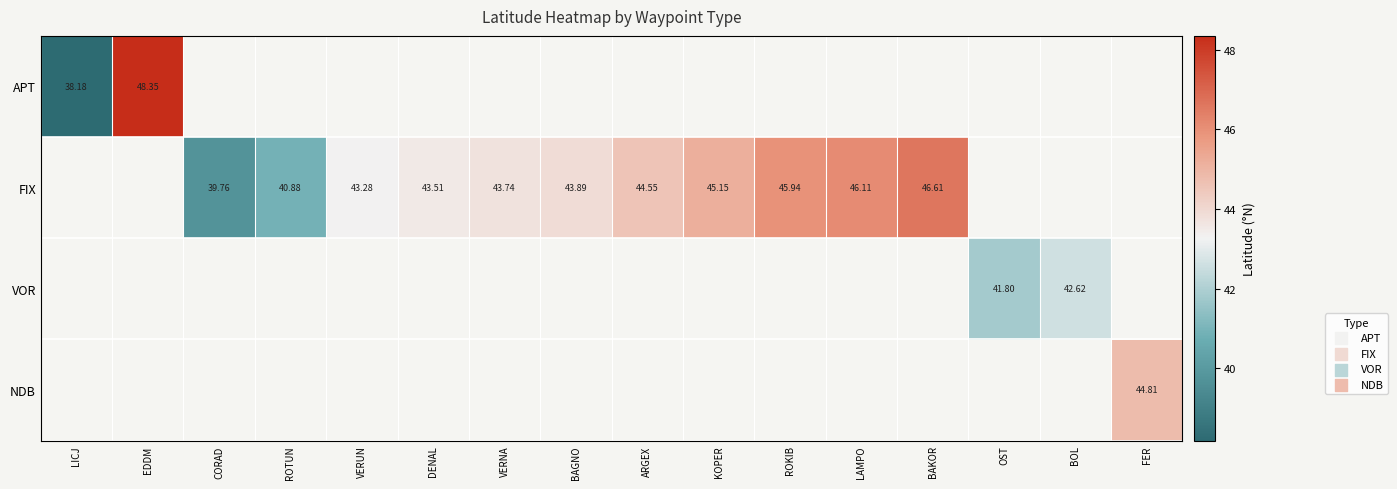

The FIX series shows 10.9 at VERUN. True or false?

False